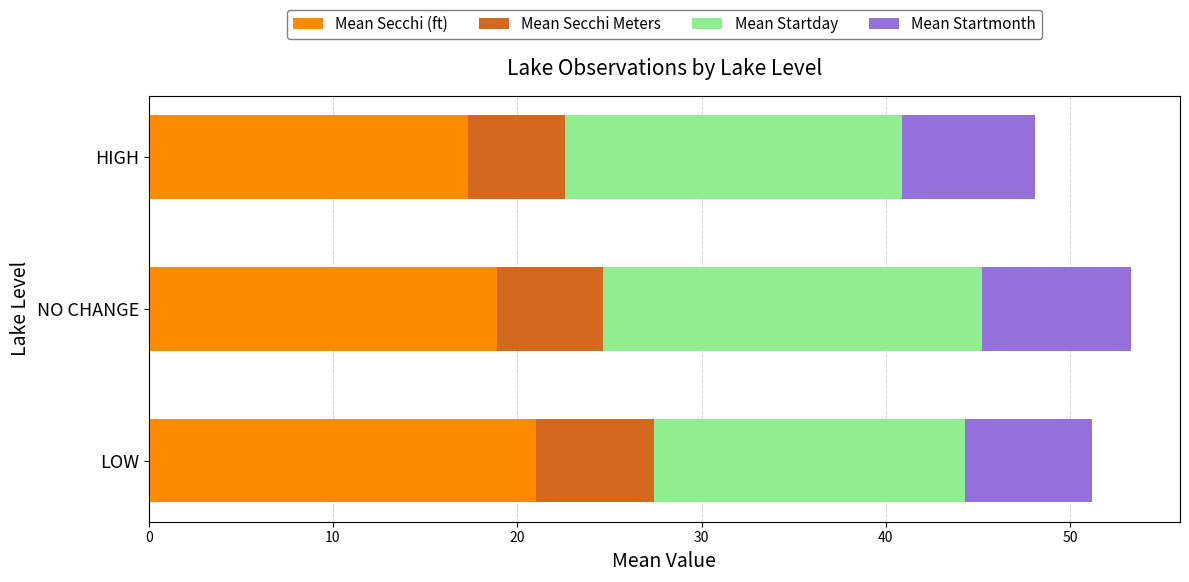

What is the sum of all Mean Secchi (ft) values?

57.3